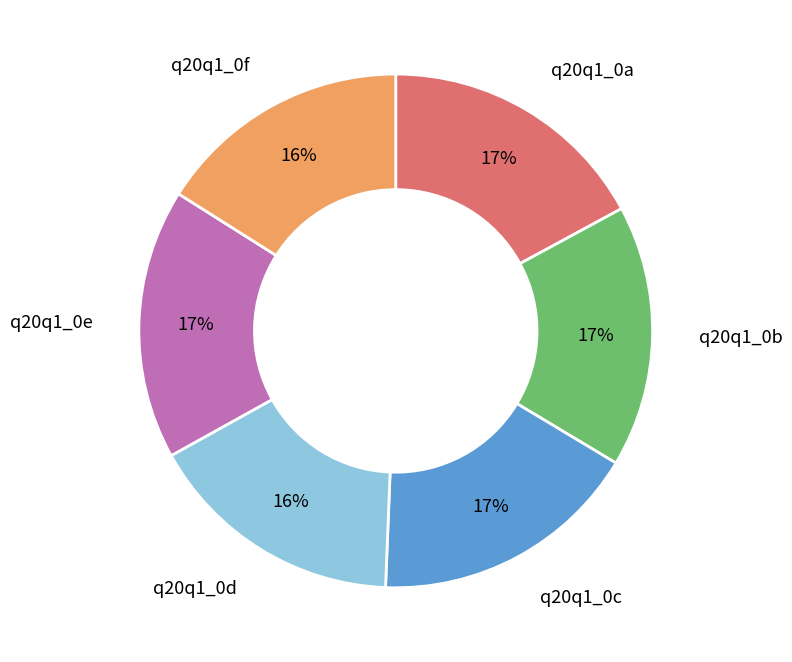

To the nearest percent, what is the difference between the q20q1_0a and q20q1_0d slice percentages?

1%